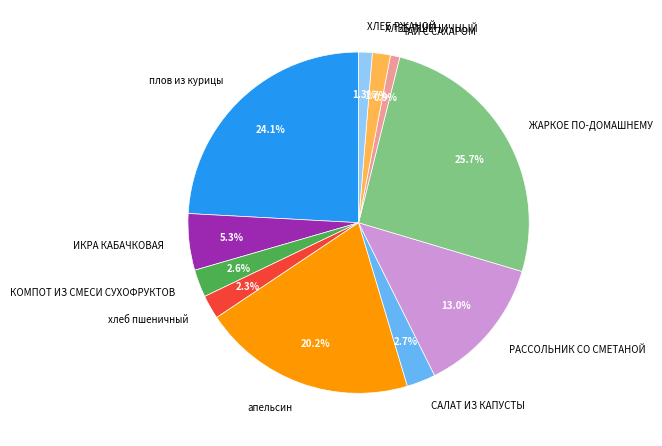

To the nearest percent, what is the average slice percentage?

9%